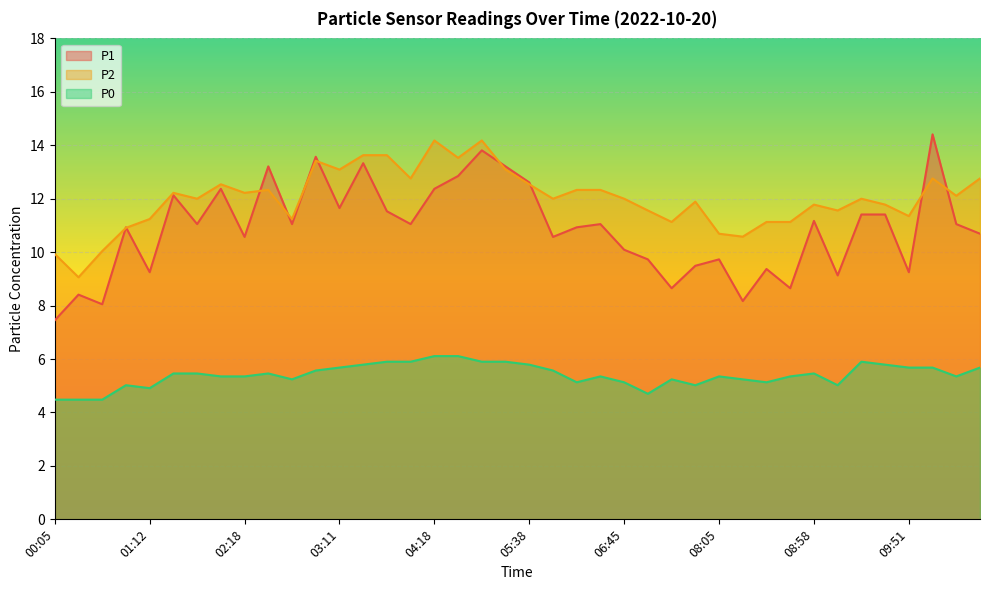

What is the difference between the P0 values at 10:58 and 01:51?

0.2